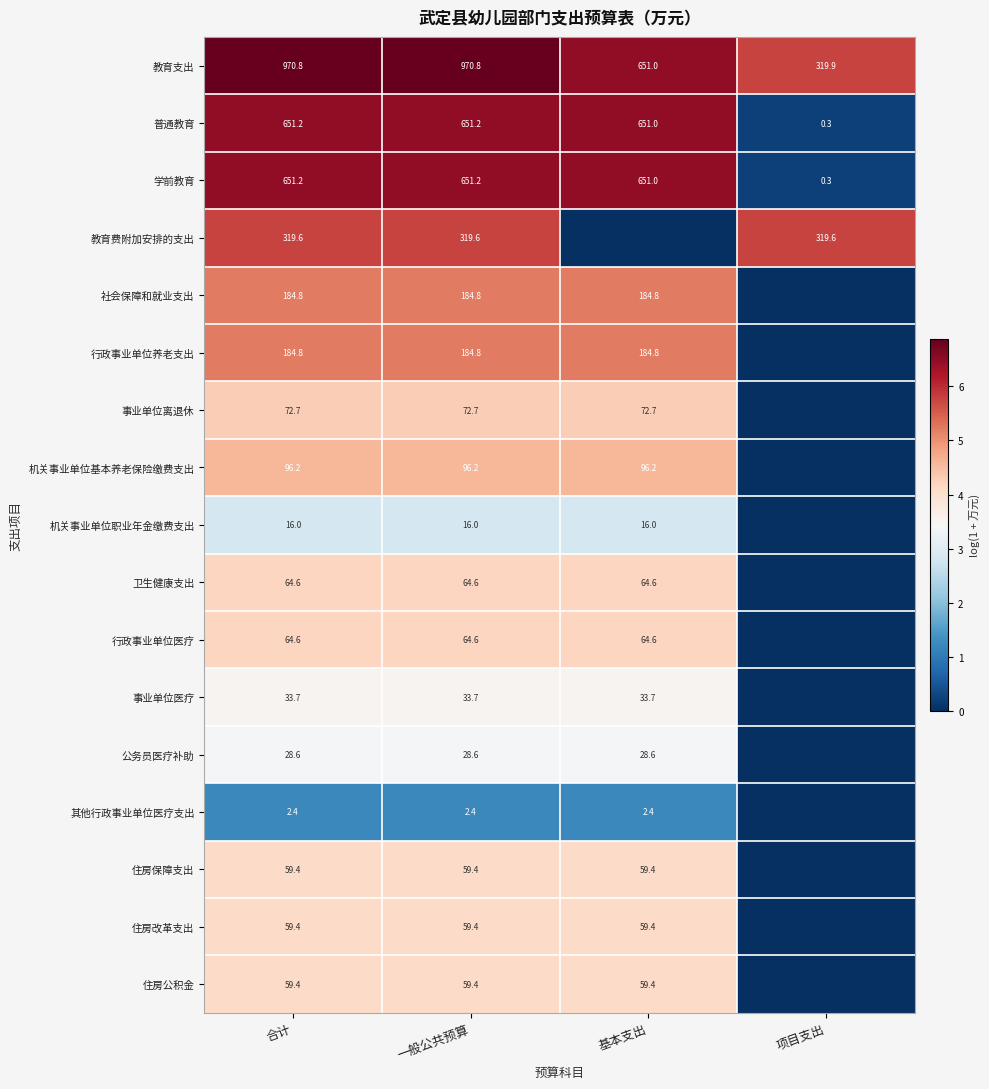

True or false: 其他行政事业单位医疗支出 has a value of 2.4 at 基本支出.

True